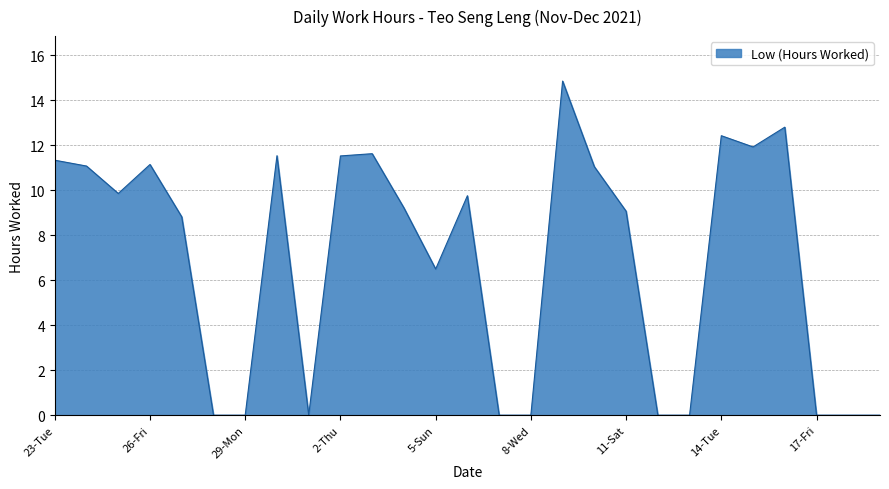

What is the greatest value displayed?

14.9